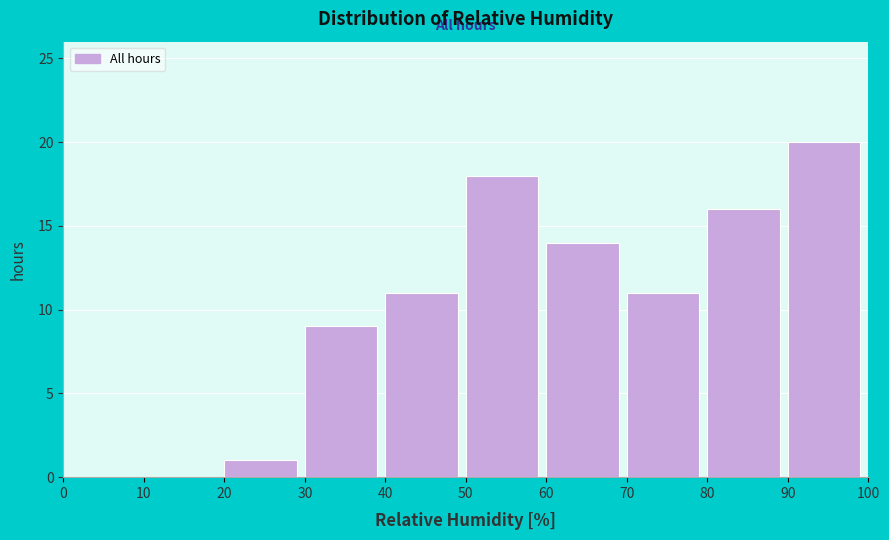

Reading left to right, transcribe this chart: for each bar, give the range it covers on the x-axis and its height. The values are not printed on the chart, so give them approximately, as read against the axis.

0 to 10: 0
10 to 20: 0
20 to 30: 1
30 to 40: 9
40 to 50: 11
50 to 60: 18
60 to 70: 14
70 to 80: 11
80 to 90: 16
90 to 100: 20